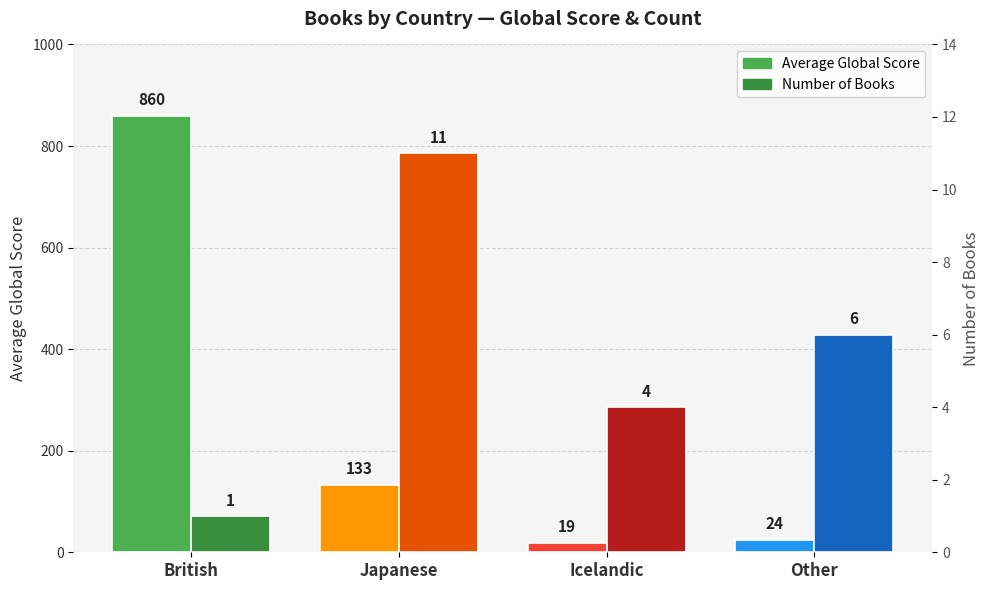

Which category has the highest value in the Average Global Score series?

British